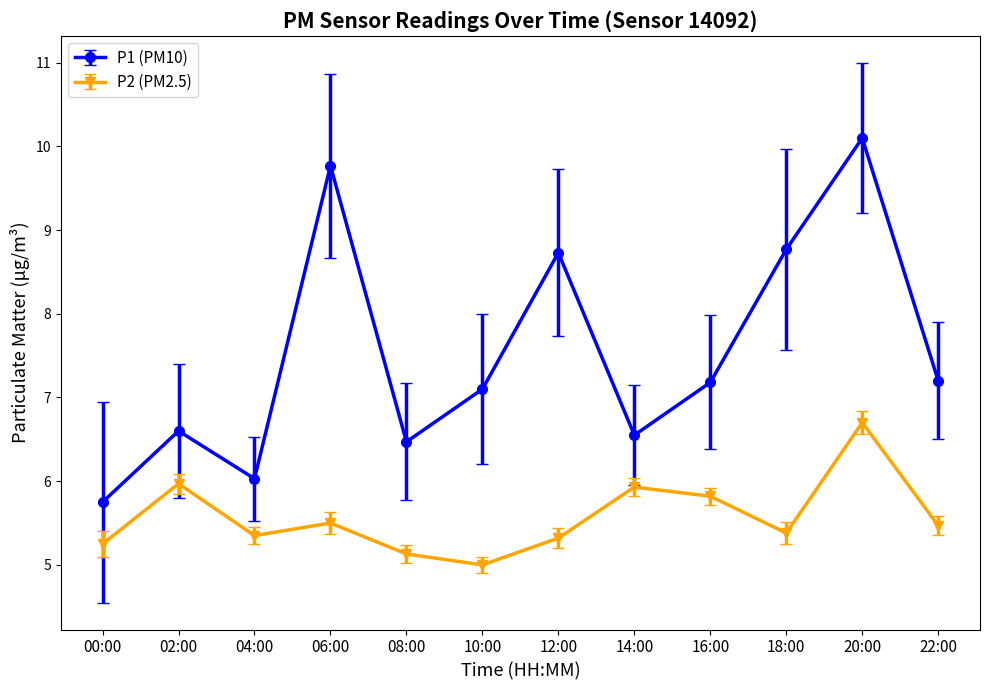

What position from the right is 14:00?

5